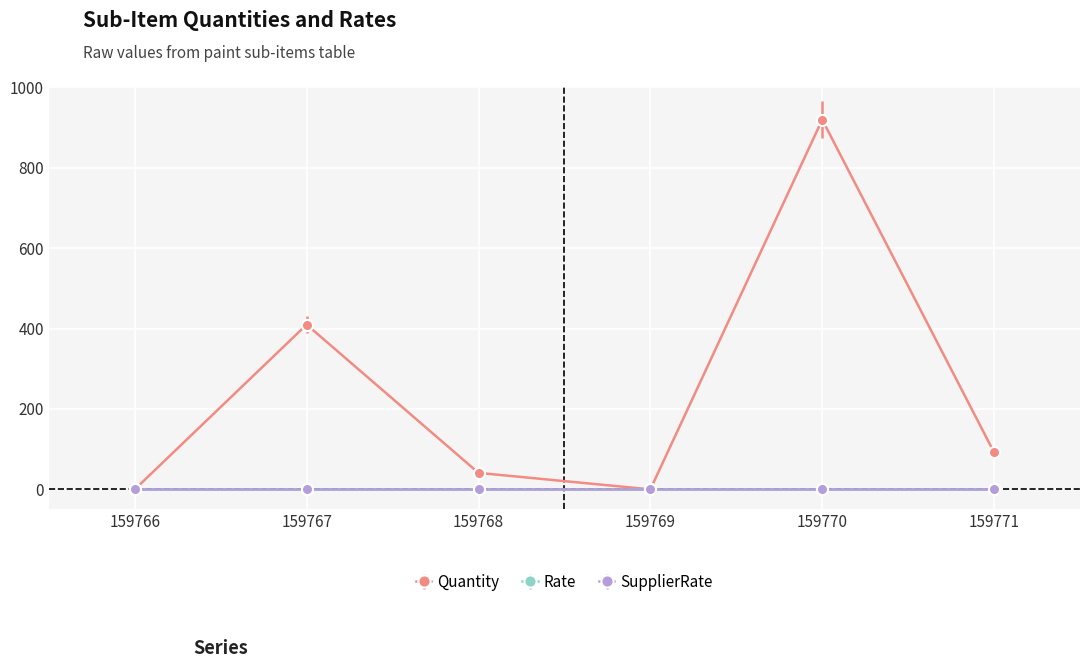

How many lines are shown in the chart?

3